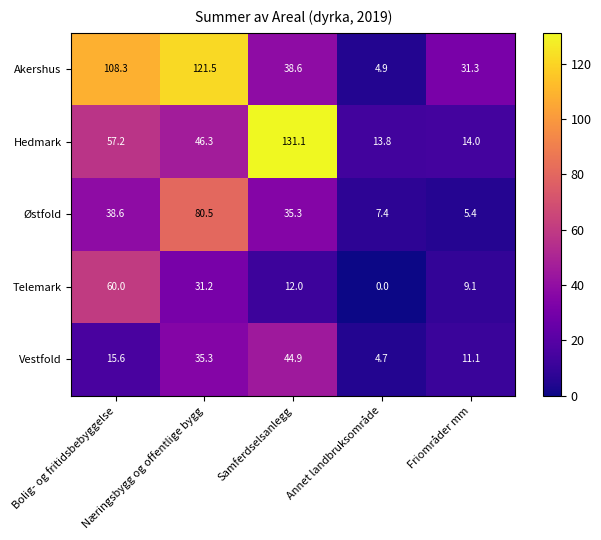

Which series has the largest range (max minus min)?

Hedmark